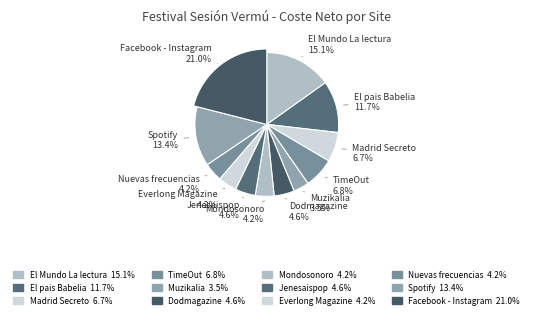

Rank the categories by value from lowest to highest.

Muzikalia, Mondosonoro, Everlong Magazine, Nuevas frecuencias, Dodmagazine, Jenesaispop, Madrid Secreto, TimeOut, El pais Babelia, Spotify, El Mundo La lectura, Facebook - Instagram